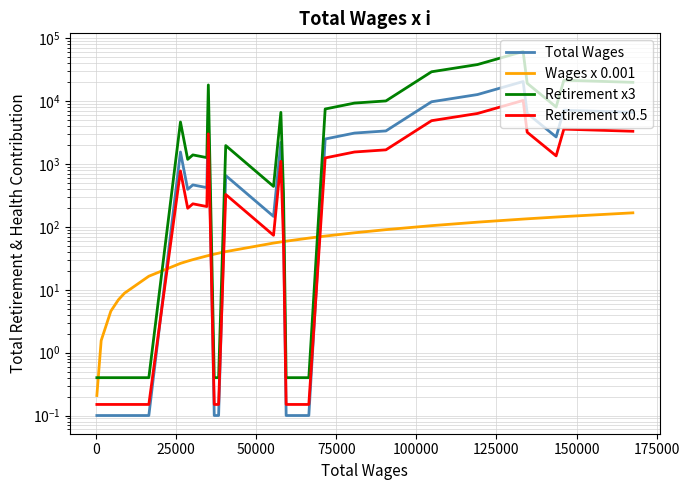

What is the sum of all Wages x 0.001 values?

1797.7